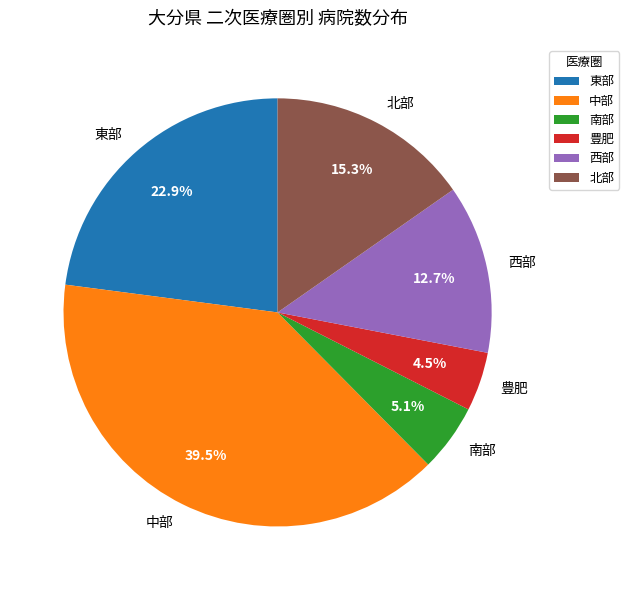

To the nearest percent, what portion does 東部 represent?

23%